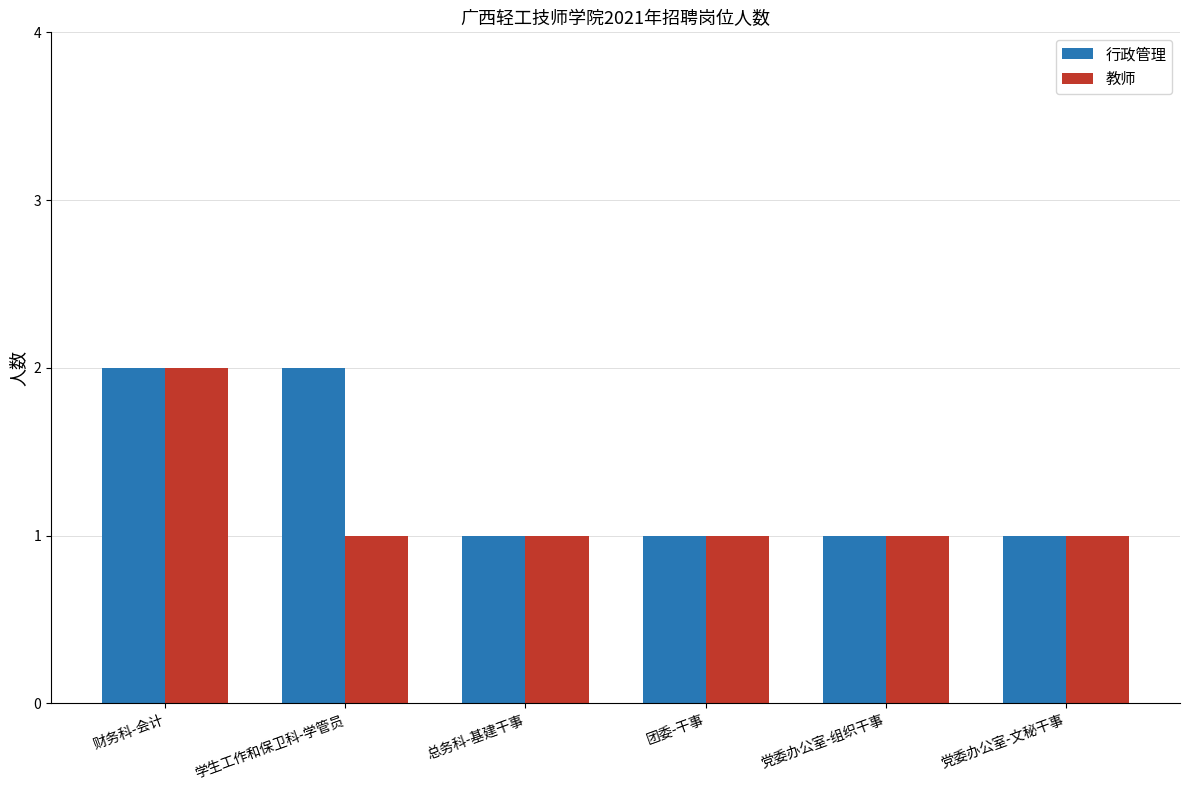

Is it true that 行政管理 equals 2 at 学生工作和保卫科-学管员?

True